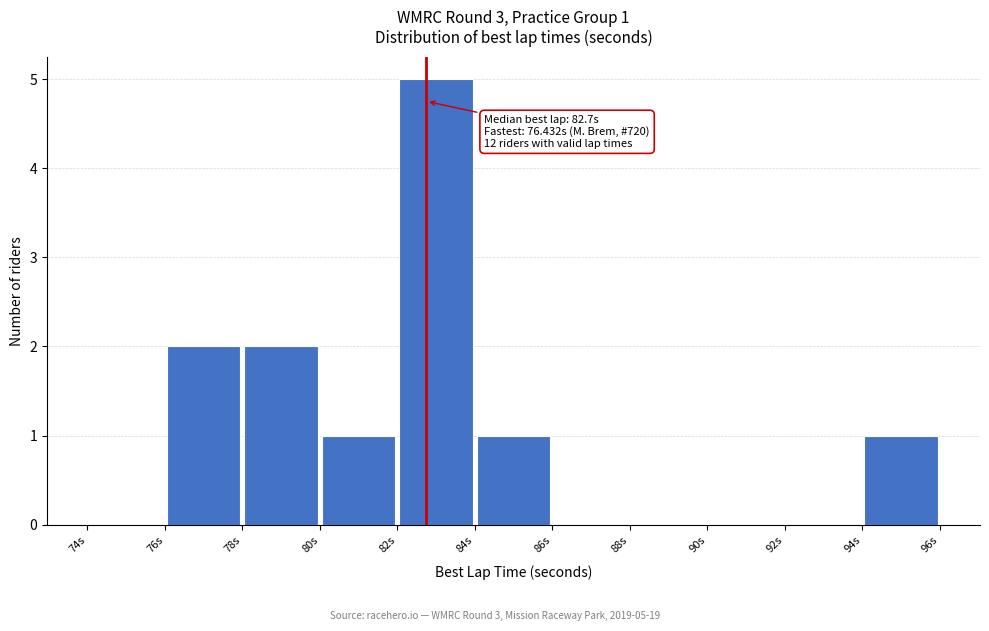

Over which range of the x-axis is the bar tallest?

82 to 84